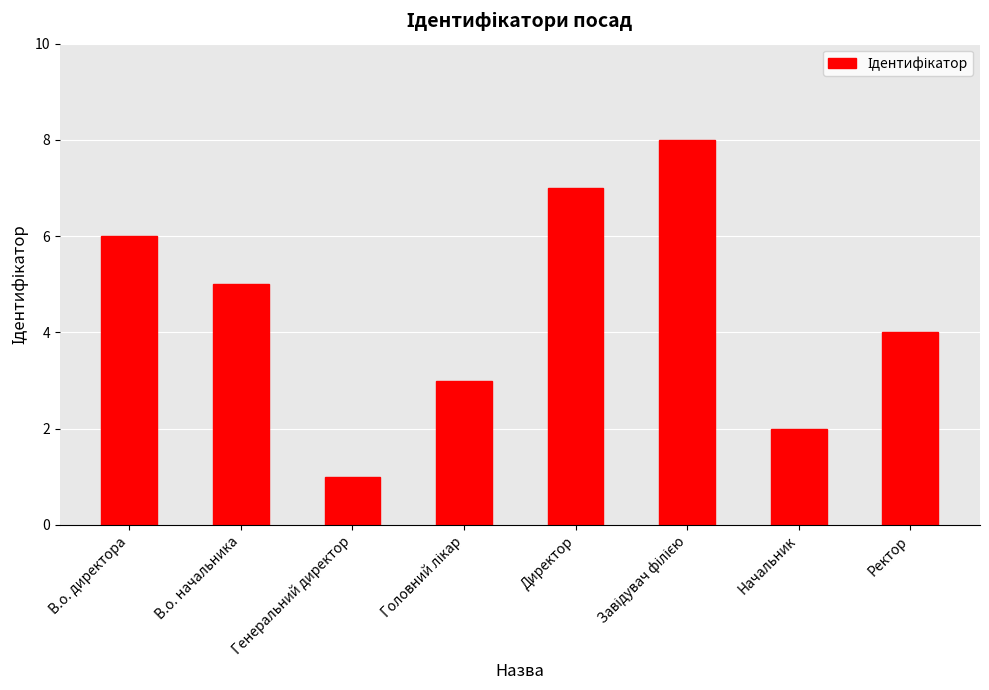

How many data points does each series have?

8